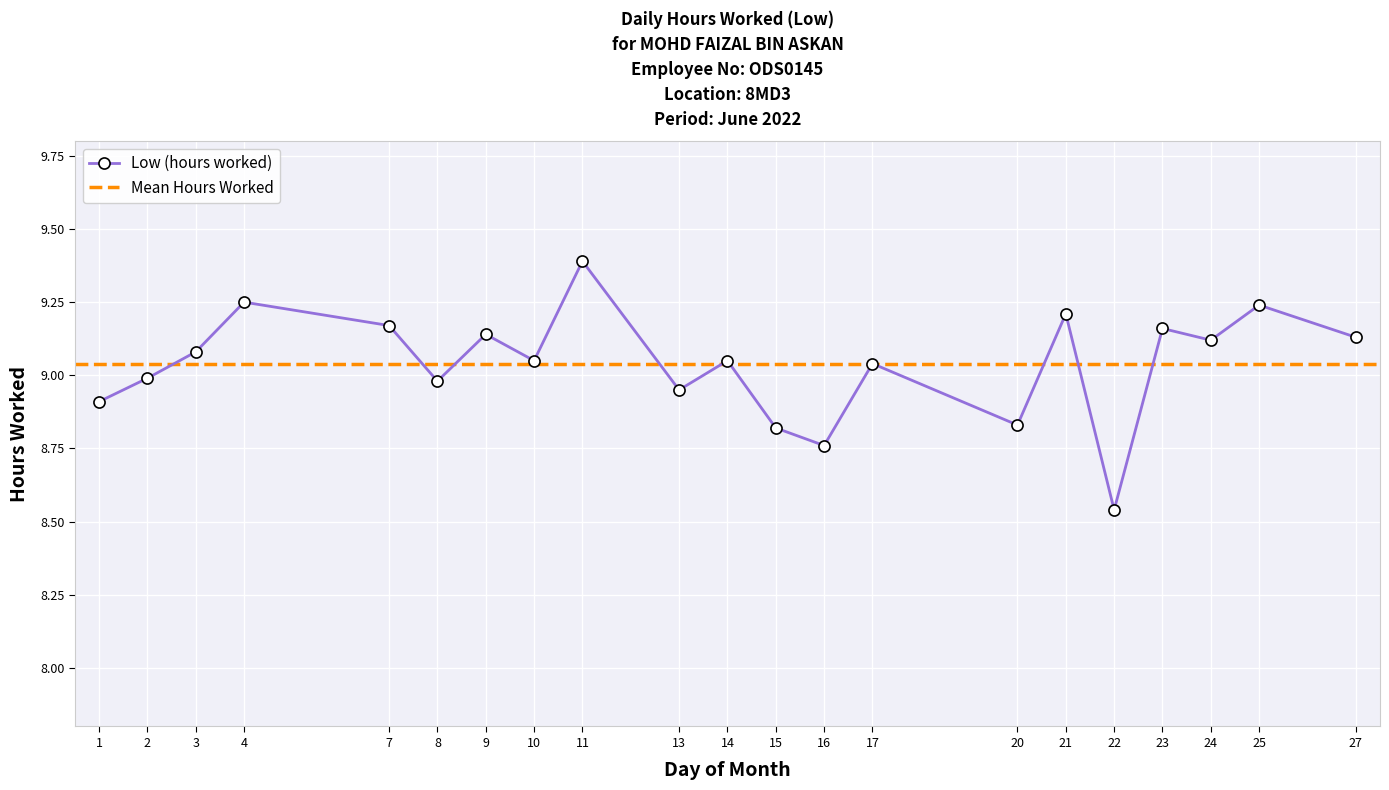

Reading left to right, what are all the values shown in this chart?

8.9	9.0	9.1	9.2	9.2	9.0	9.1	9.1	9.4	8.9	9.1	8.8	8.8	9.0	8.8	9.2	8.5	9.2	9.1	9.2	9.1